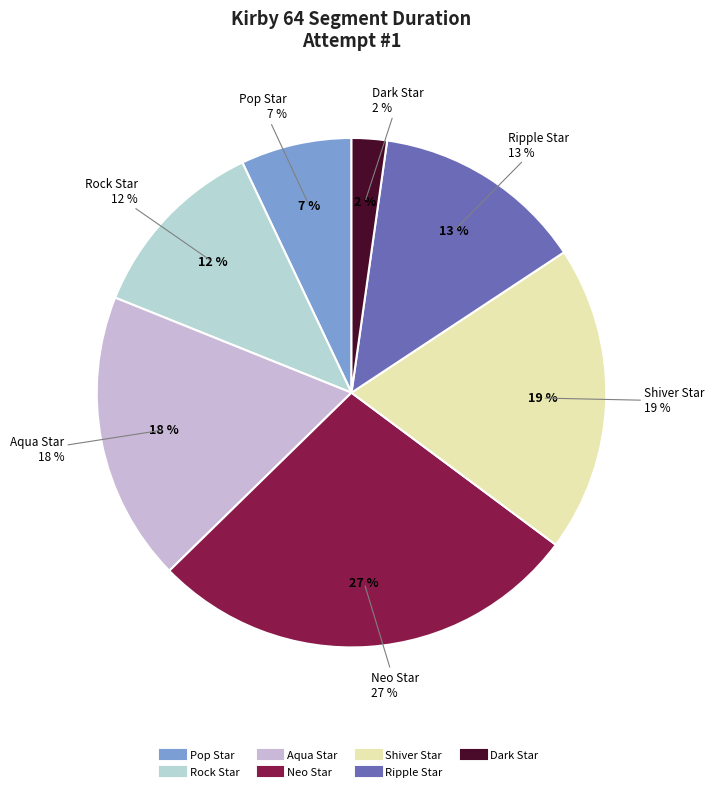

Rank the categories by value from lowest to highest.

Dark Star, Pop Star, Rock Star, Ripple Star, Aqua Star, Shiver Star, Neo Star